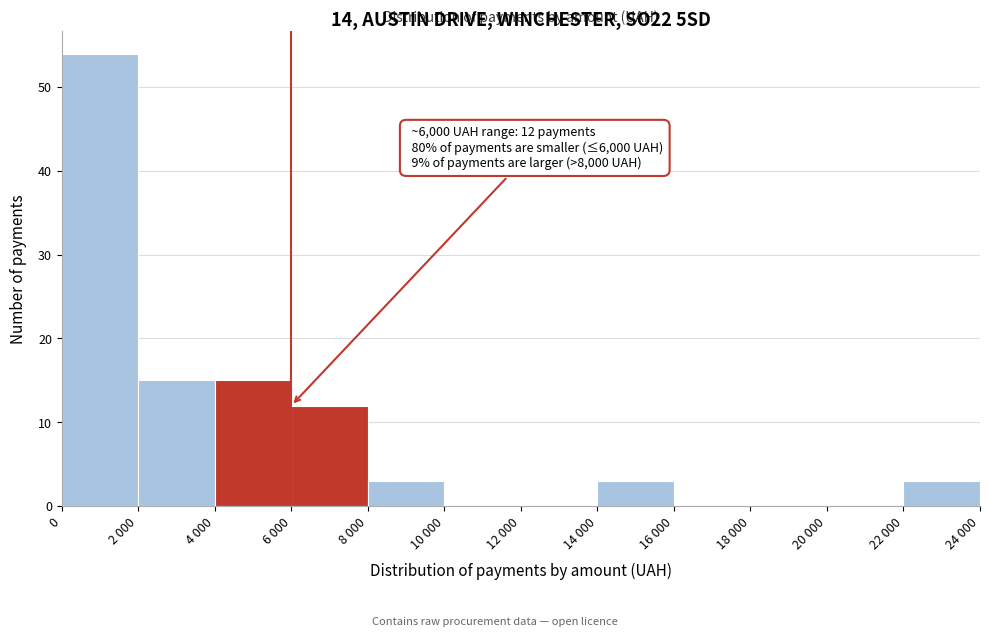

Reading left to right, transcribe all the data shown in this chart.

0=54	2 000=15	4 000=15	6 000=12	8 000=3	10 000=0	12 000=0	14 000=3	16 000=0	18 000=0	20 000=0	22 000=3